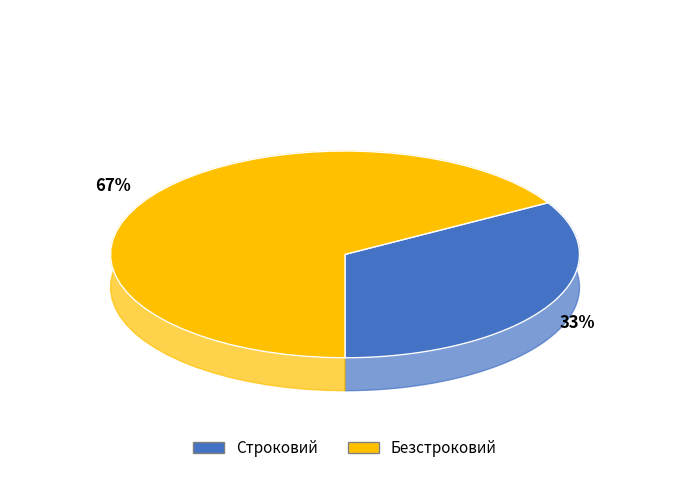

Does Строковий account for over 50% of the chart?

No